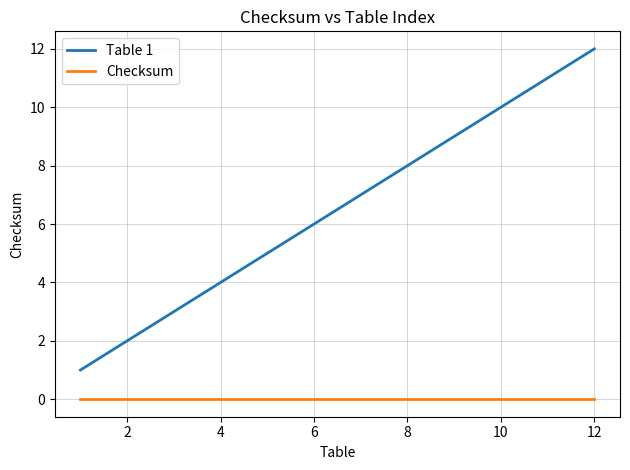

Which series has the largest total across all categories?

Table 1